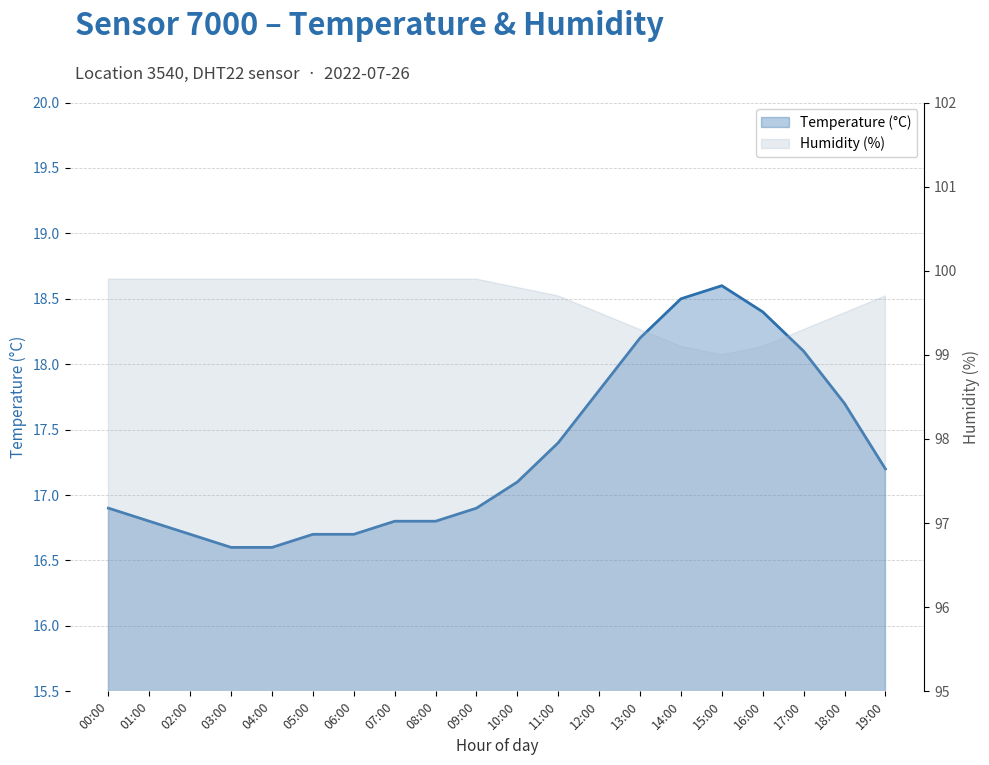

At which category does the data reach its first local peak?

15:00